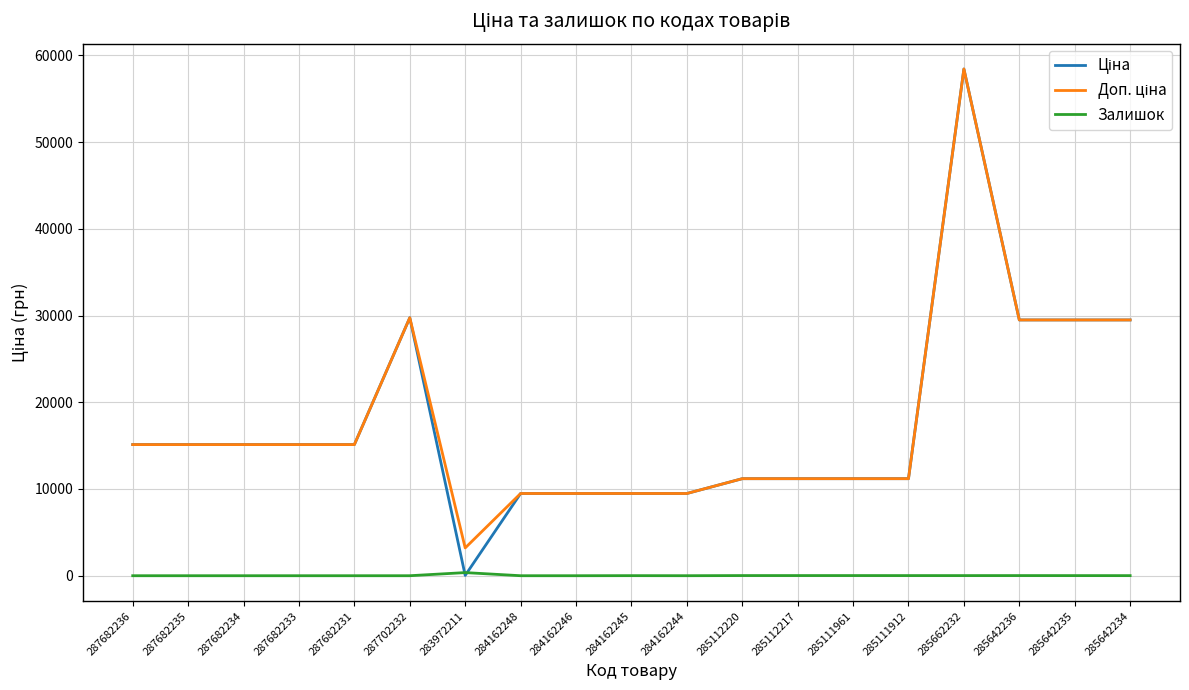

At which category is the sum across all series the highest?

285662232